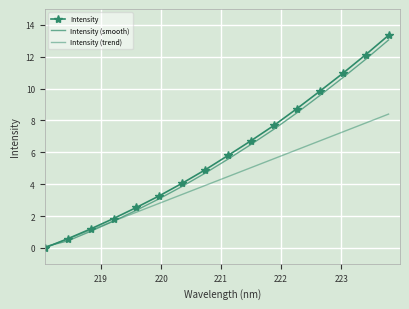

What are all the series names shown in the legend?

Intensity, Intensity (smooth), Intensity (trend)